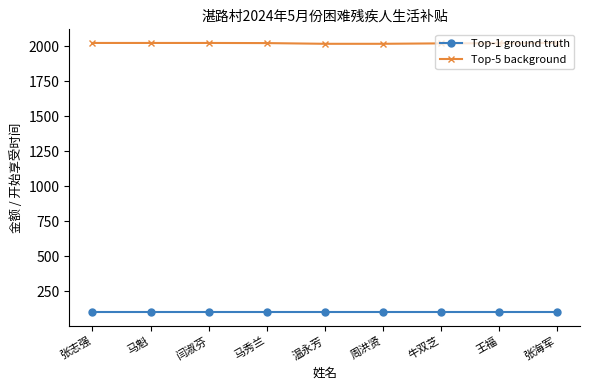

At how many categories does at least one series exceed 694?

9